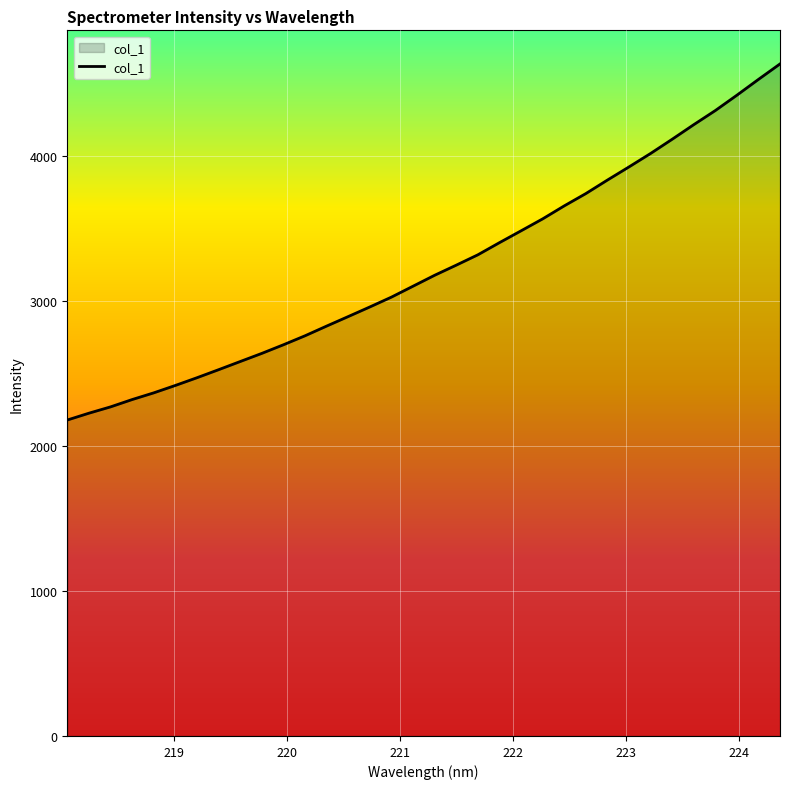

What is the maximum value shown in the chart?

4634.1